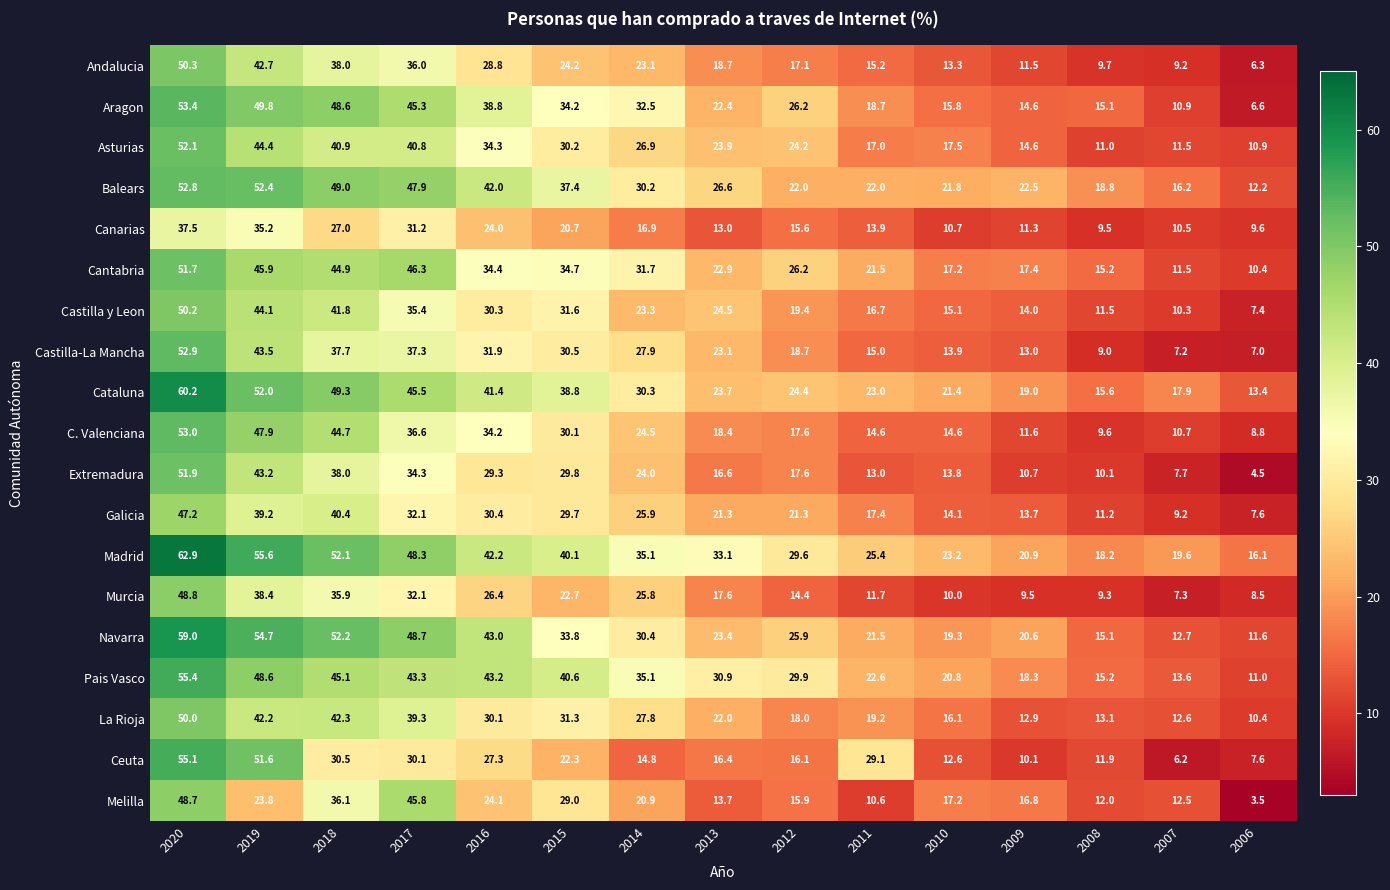

Between 2018 and 2012, which series saw the biggest shift?

C. Valenciana